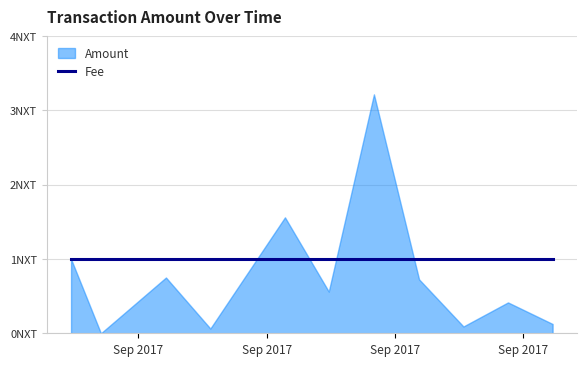

The Amount series shows 1.6 at 2017-09-01 21:42:45. True or false?

False